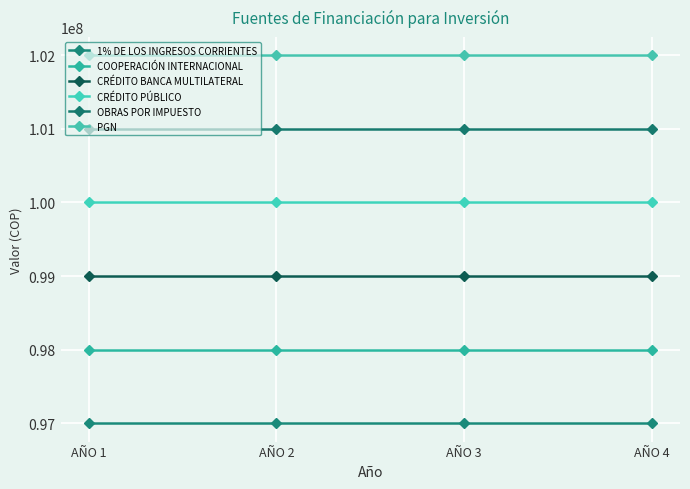

What value does the PGN series have at AÑO 2?

102000000